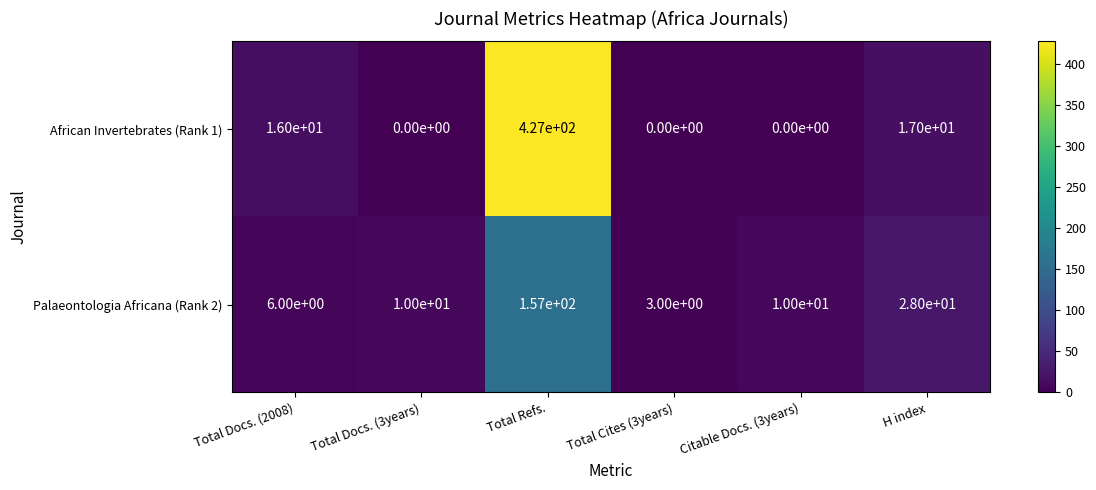

Which series has the largest range (max minus min)?

African Invertebrates (Rank 1)